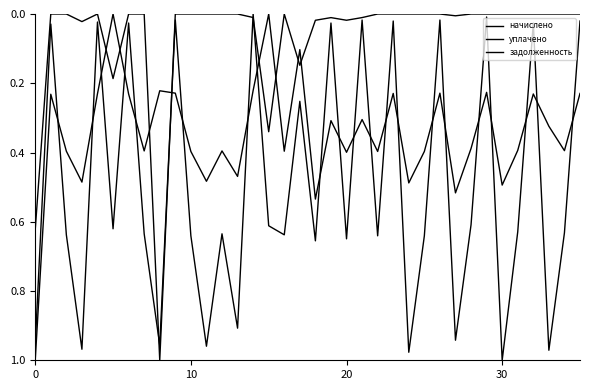

How many lines are shown in the chart?

3